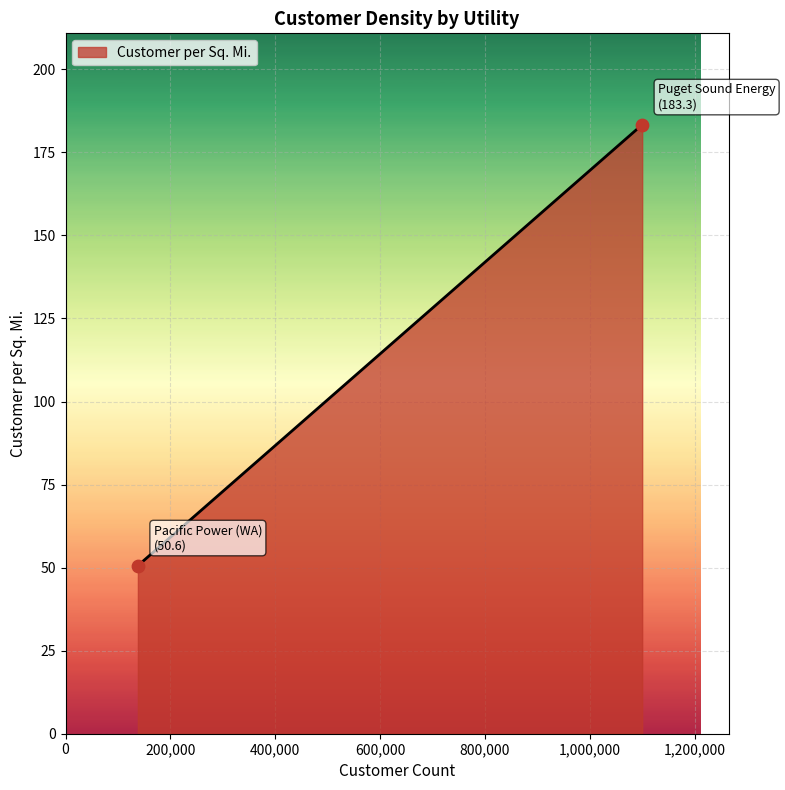

What is the change in value from Puget Sound Energy to Pacific Power (WA)?

-132.7